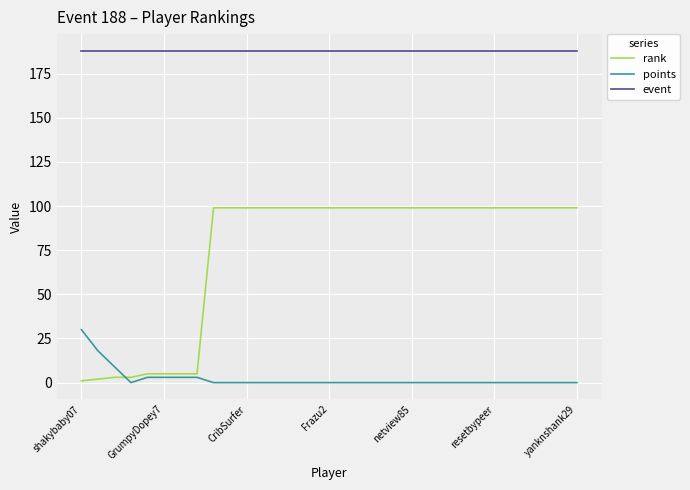

What is the average value of the event series?

188